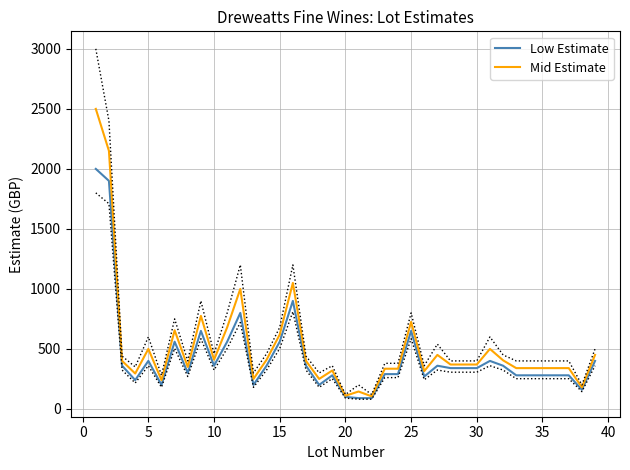

True or false: Mid Estimate and Low Estimate intersect in this chart.

False